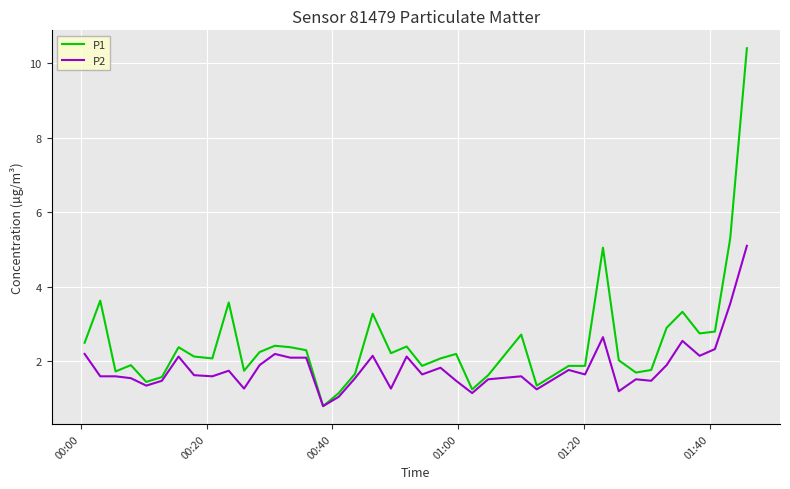

What is the maximum value shown in the chart?

10.4